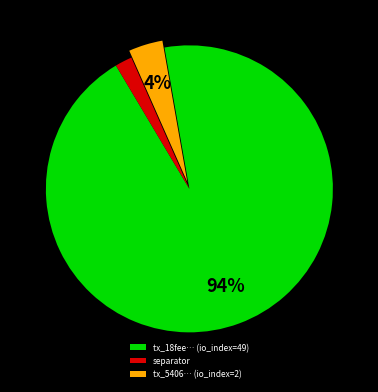

How many segments does this pie chart have?

3